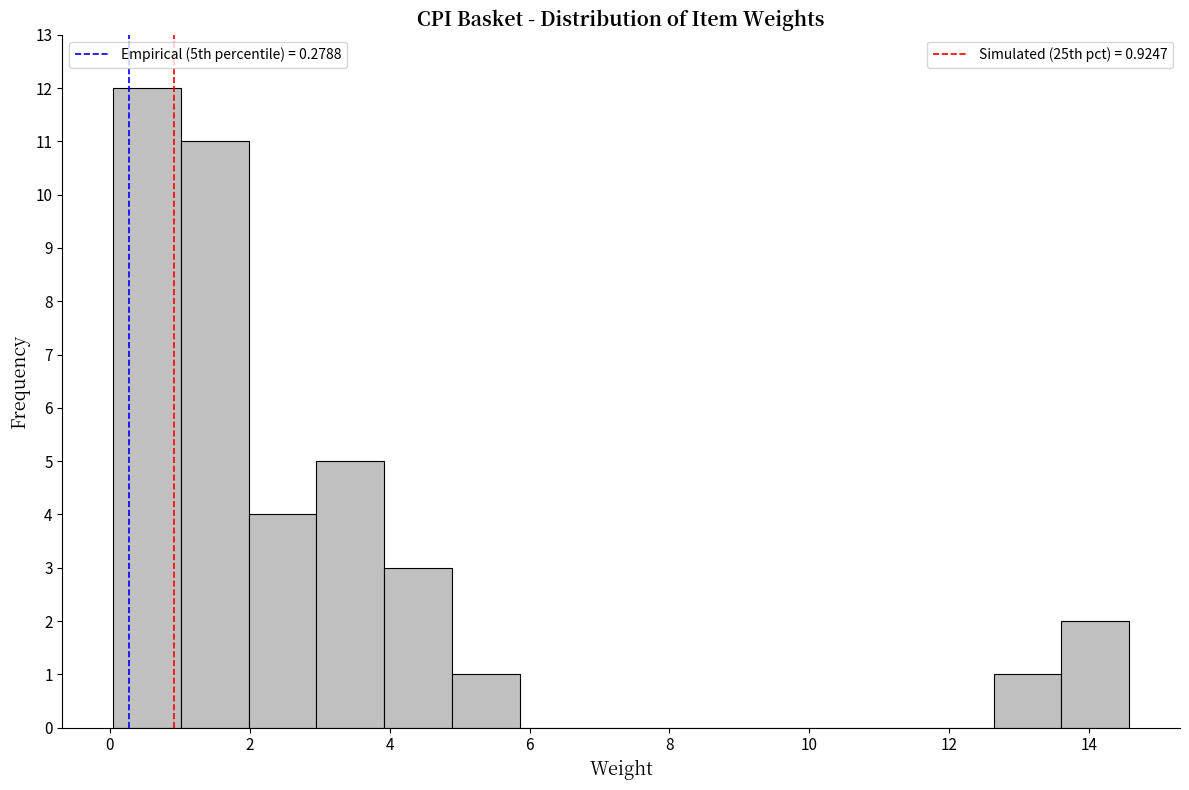

How tall is the bar that spans 12.6 to 13.6 on the x-axis? Neither the bar edges nor the heights are printed on the chart, so give them approximately, as read against the axes.

1